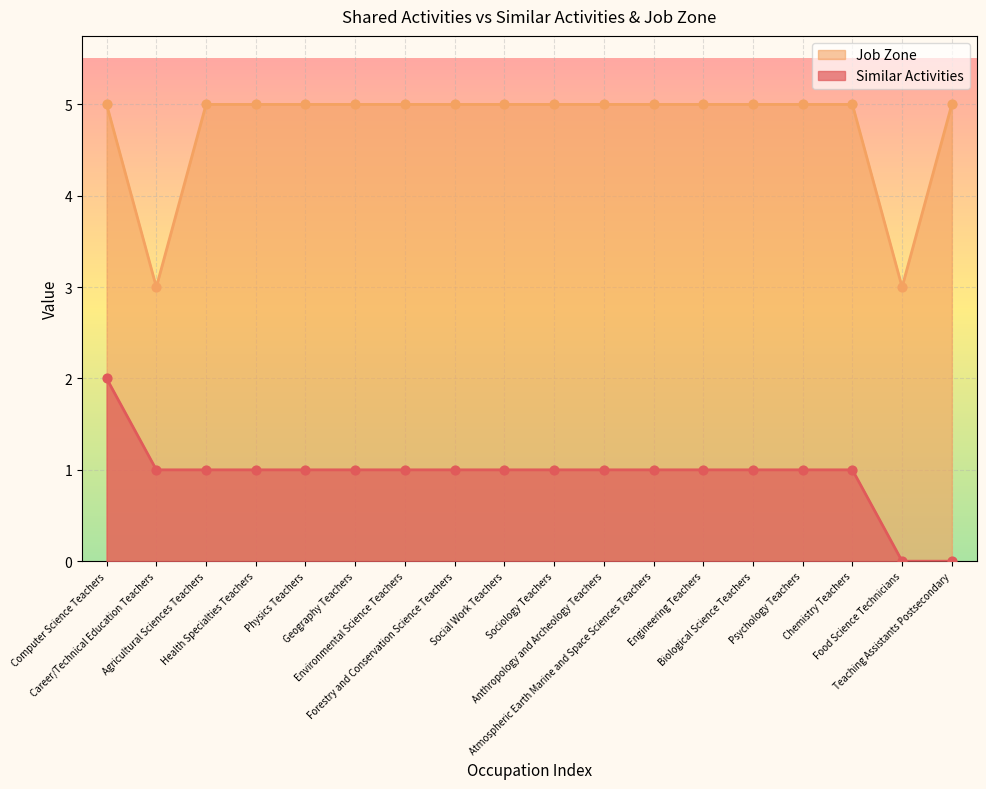

At how many categories does at least one series exceed 1?

18